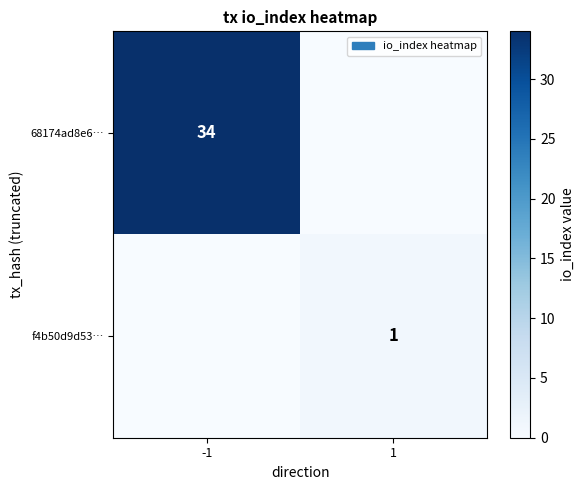

The value of 68174ad8e6… at -1 is 34. True or false?

True